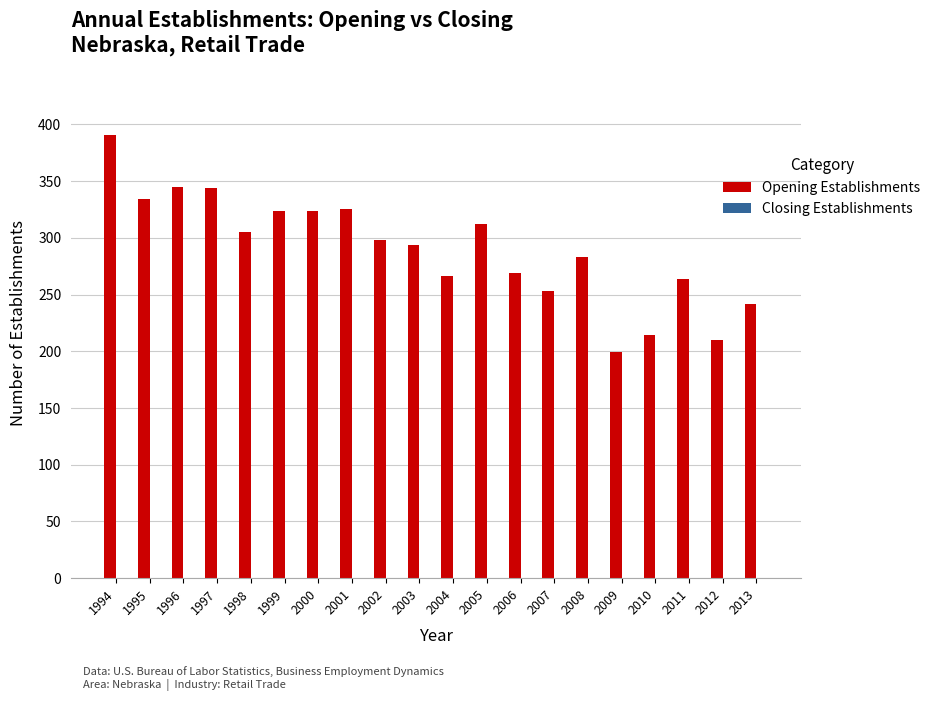

How many bars are there in total?

20